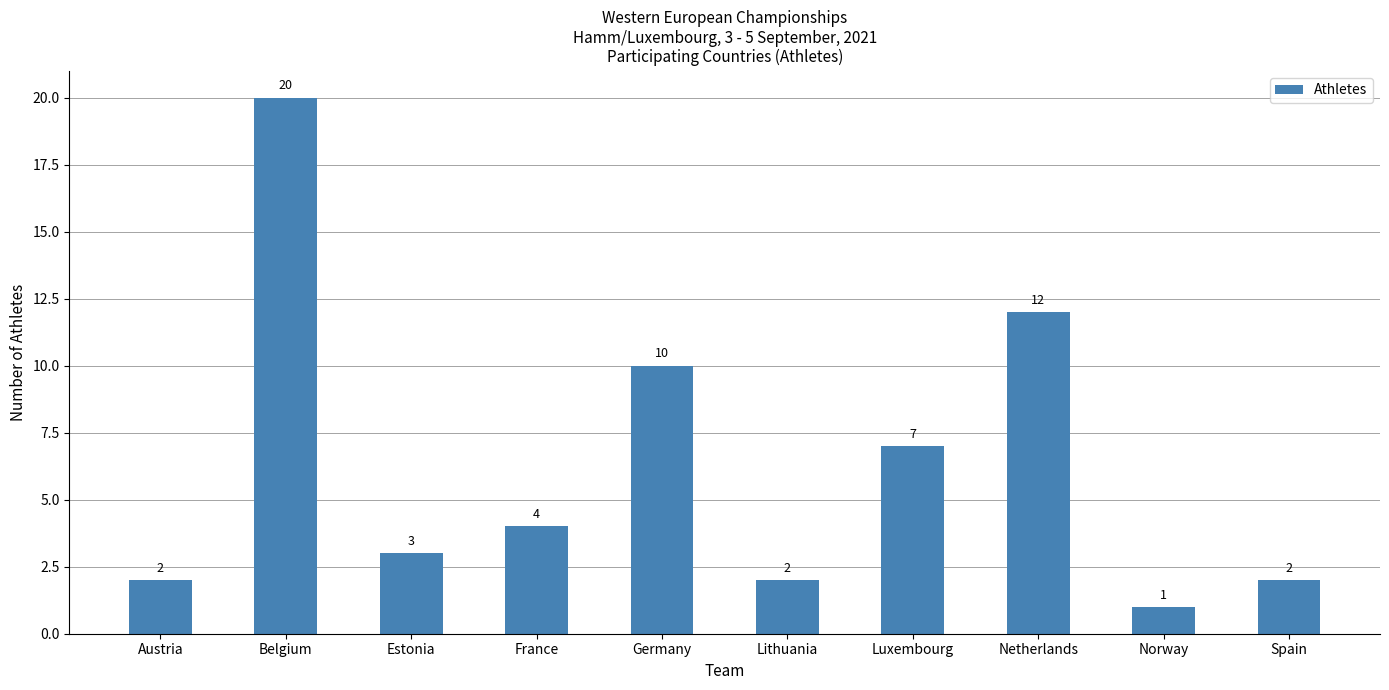

What is the sum of the values at Spain and Austria?

4